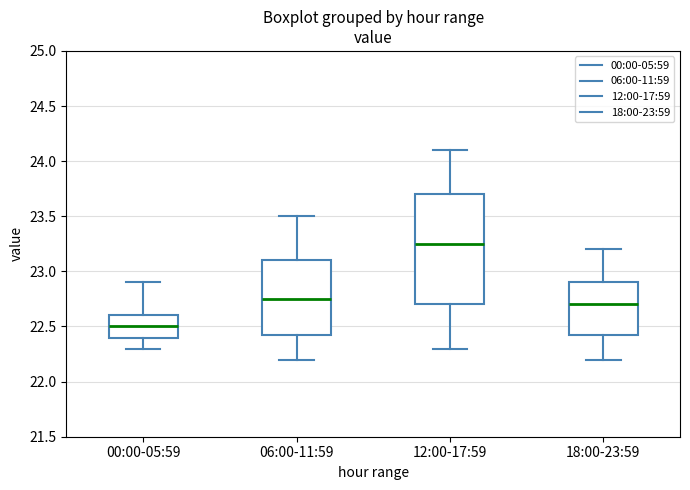

Where is the lower edge of the box for 18:00-23:59 on the y-axis? The values are not printed on the chart, so give them approximately, as read against the axis.

22.45